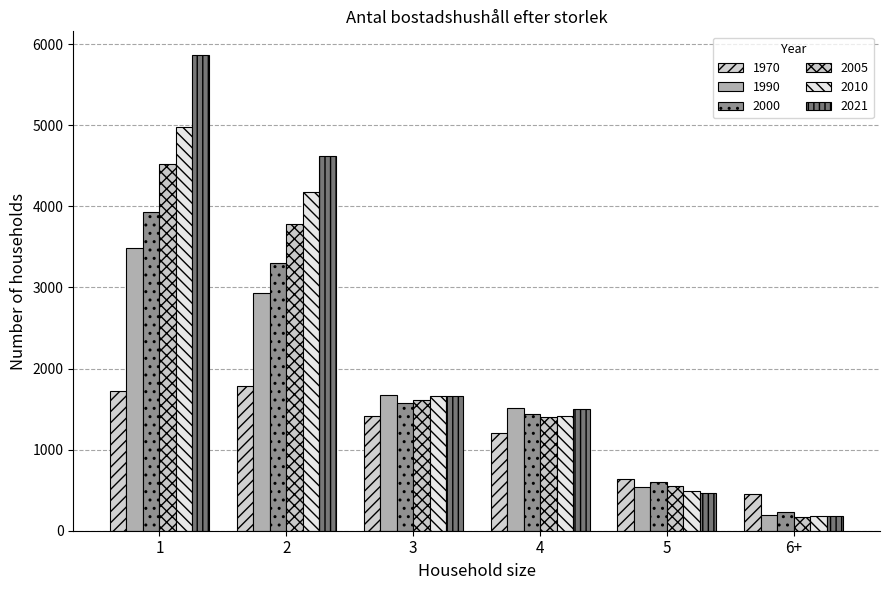

Reading left to right, list all the values displayed in this chart.

1970: 1=1722	2=1791	3=1415	4=1209	5=641	6+=449
1990: 1=3481	2=2931	3=1676	4=1518	5=541	6+=188
2000: 1=3933	2=3296	3=1573	4=1442	5=602	6+=228
2005: 1=4517	2=3781	3=1618	4=1404	5=555	6+=171
2010: 1=4975	2=4176	3=1657	4=1421	5=489	6+=176
2021: 1=5866	2=4621	3=1656	4=1504	5=470	6+=184